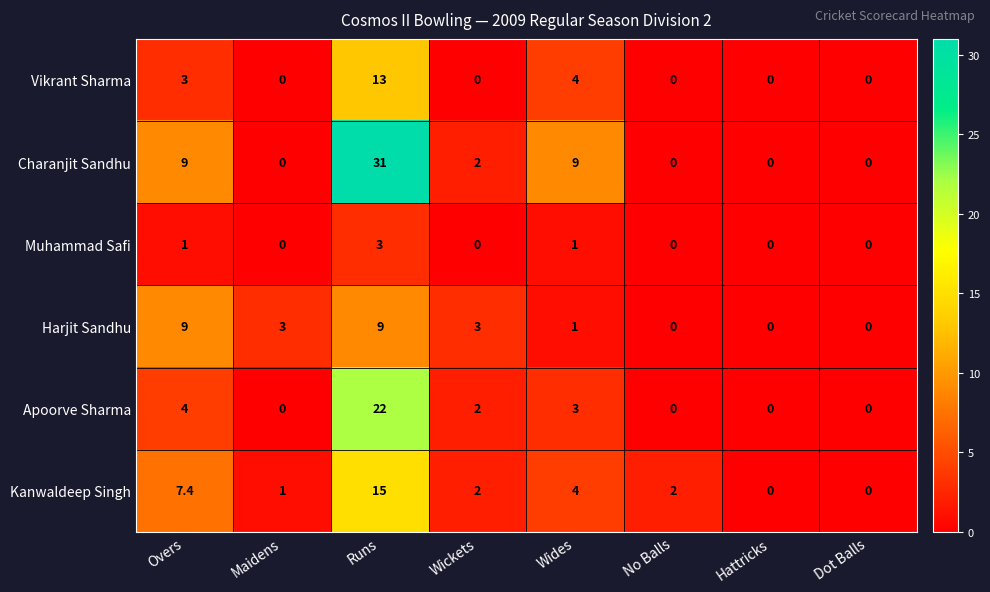

Which series changed the most between Wides and Hattricks?

Charanjit Sandhu